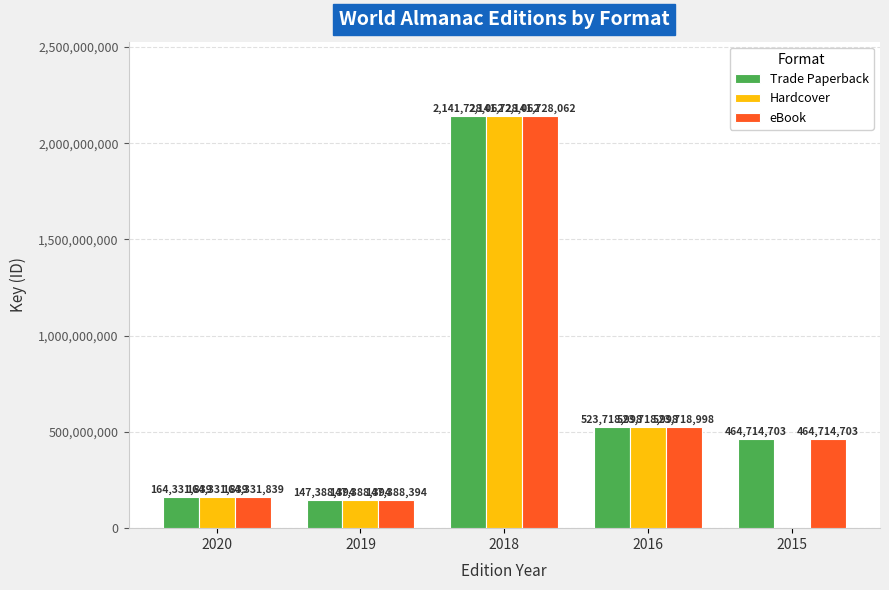

Are the bars grouped side by side (vs. stacked)?

Yes